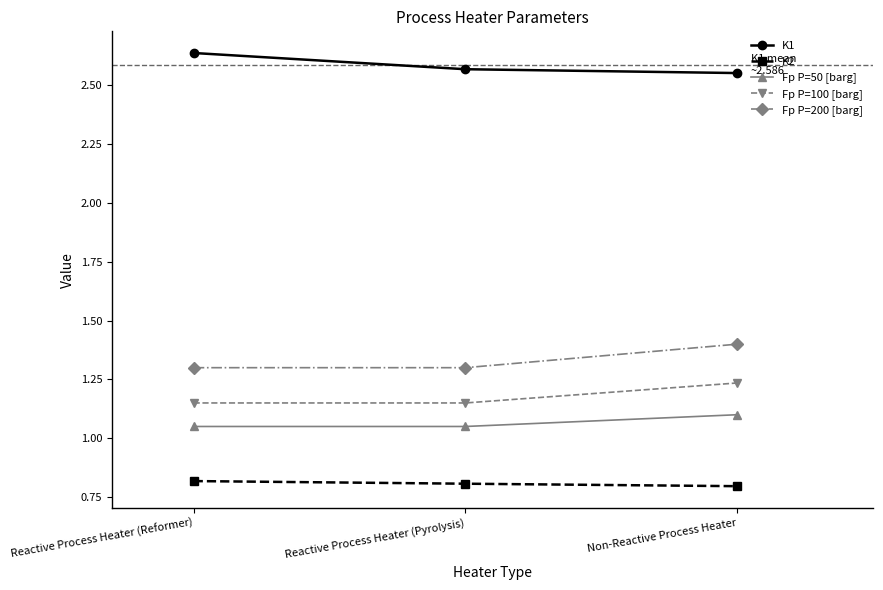

The Fp P=100 [barg] series shows 1.9 at Non-Reactive Process Heater. True or false?

False